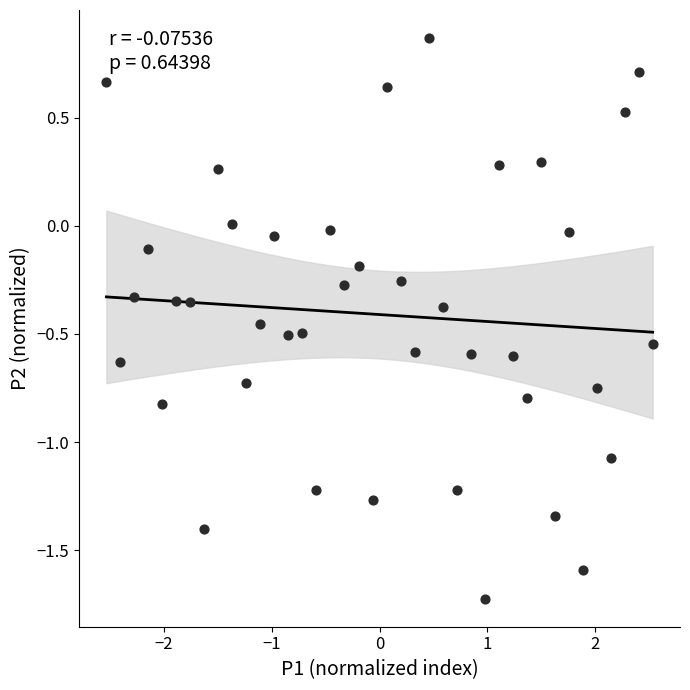

What is the range of Y values (max minus min)?

2.6